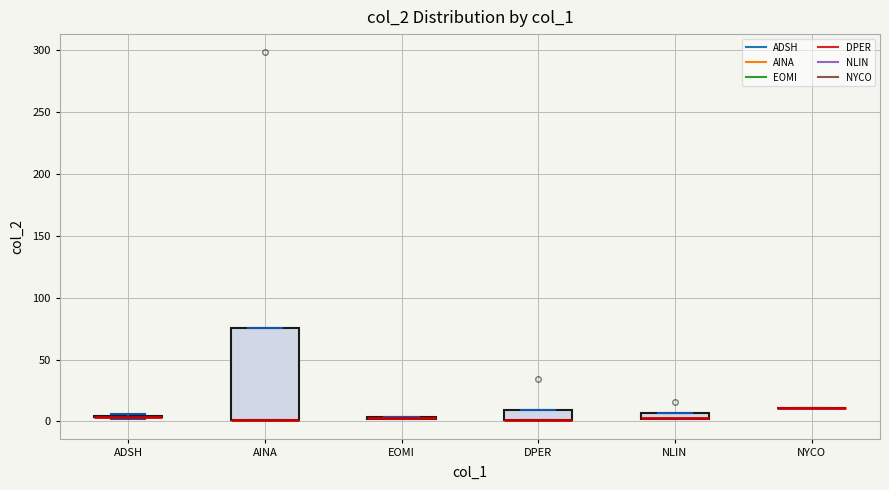

Which box is the tallest, from its lower edge to its upper edge?

AINA